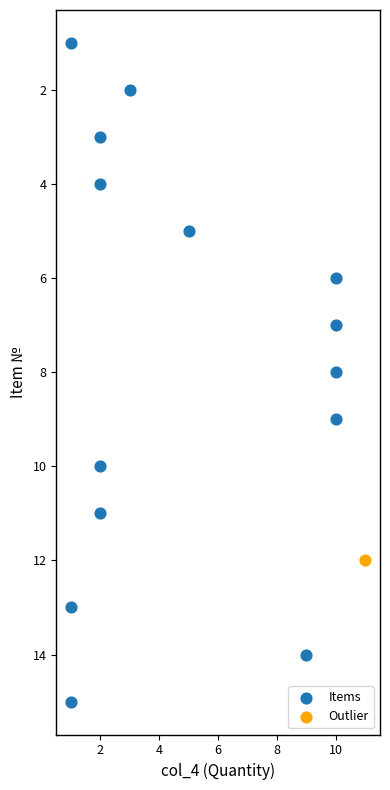

What are all the series names shown in the legend?

Items, Outlier